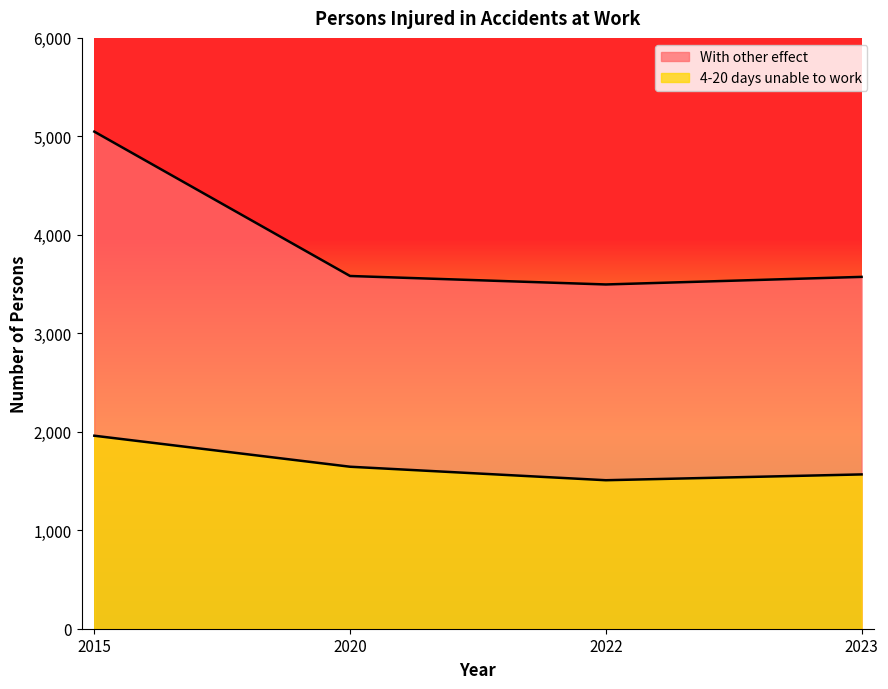

What is the spread (max minus min) of values at 2022?

1988